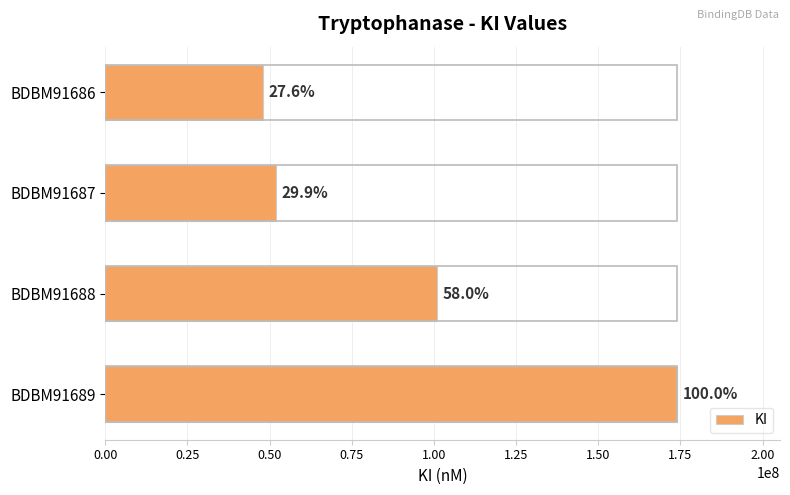

What is the difference between the maximum and minimum values?

126000000